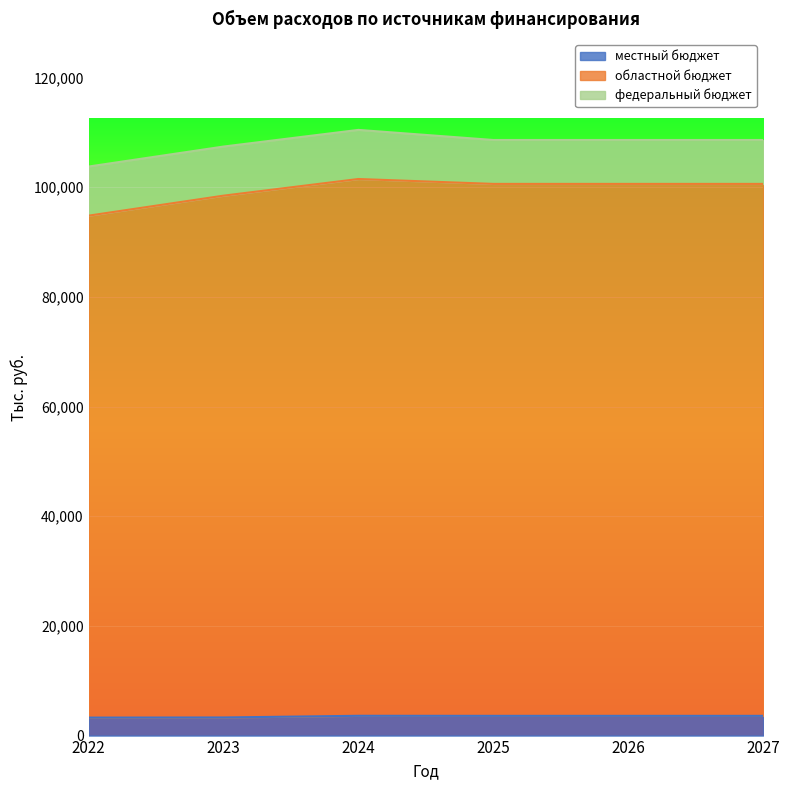

How many values in the местный бюджет series are below 3597?

2